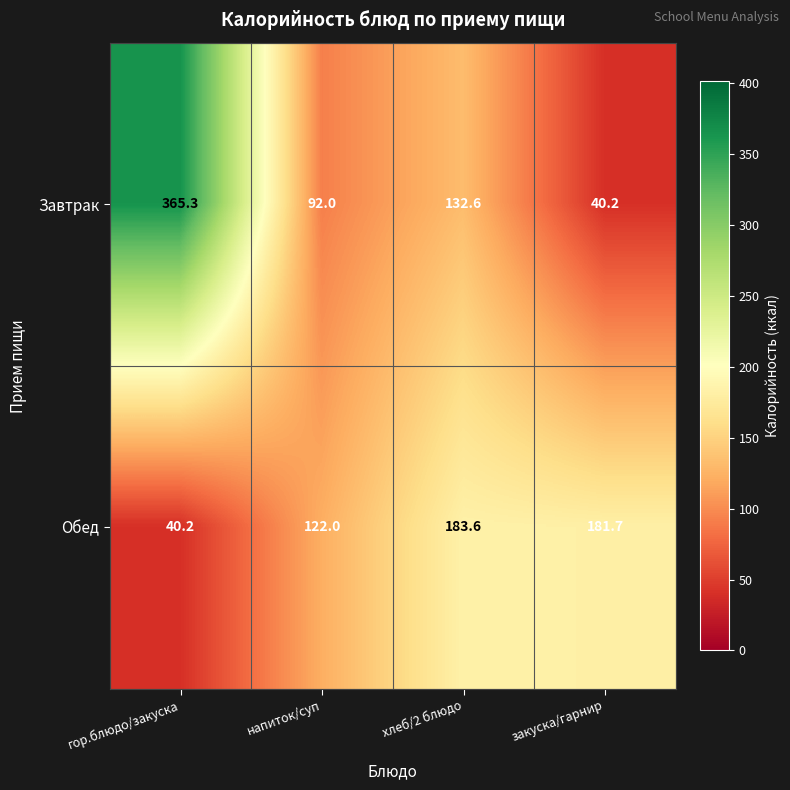

Rank the series at гор.блюдо/закуска from highest to lowest value.

Завтрак, Обед